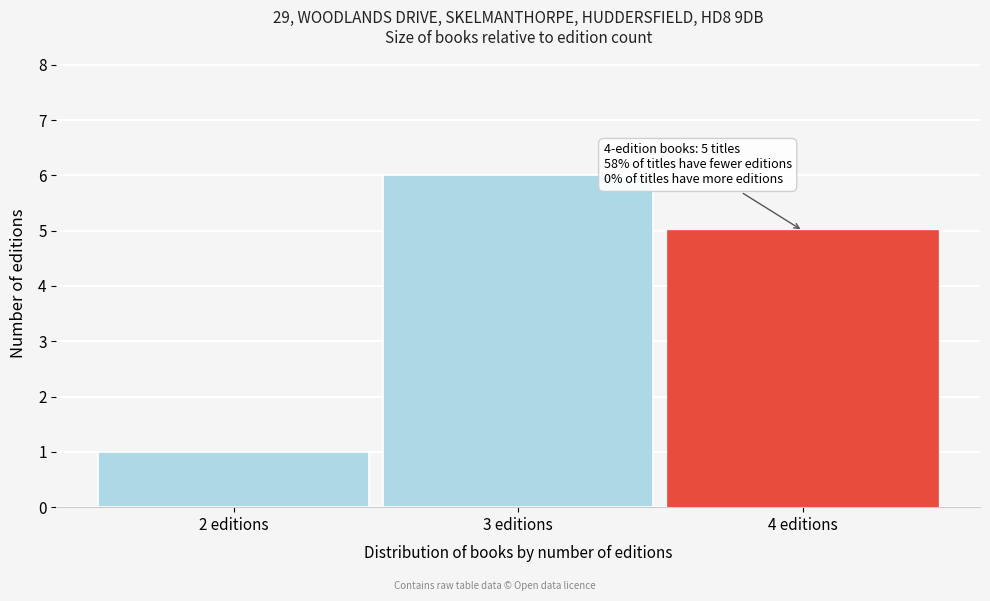

Which range on the x-axis has the tallest bar?

2.5 to 3.5